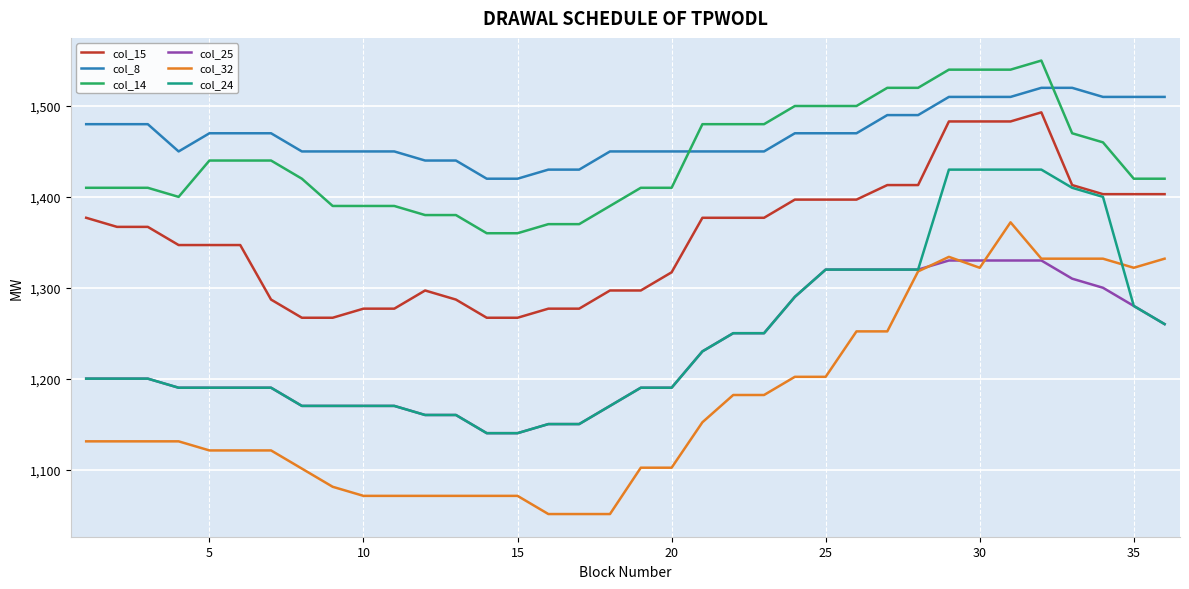

True or false: col_24 and col_14 cross at least once.

False